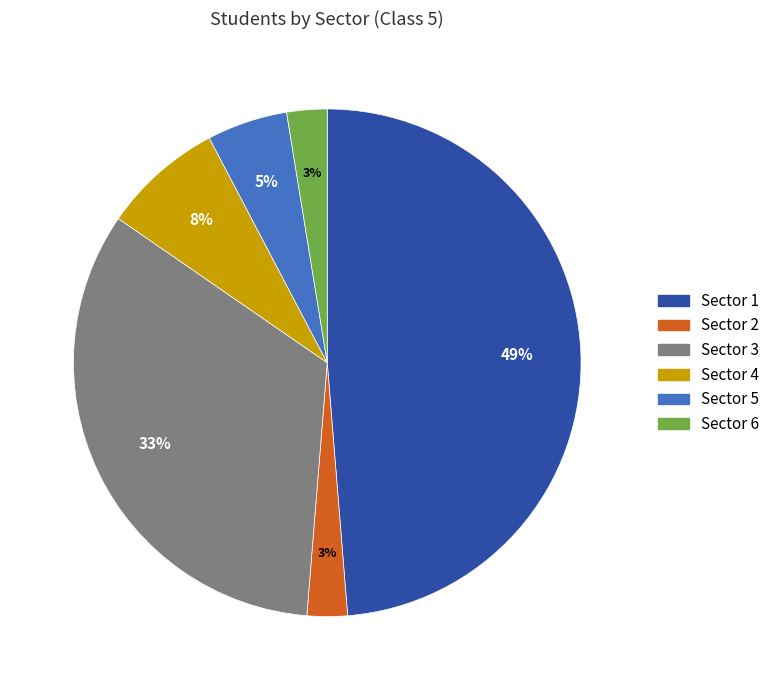

Does Sector 2 represent more than half of the total?

No